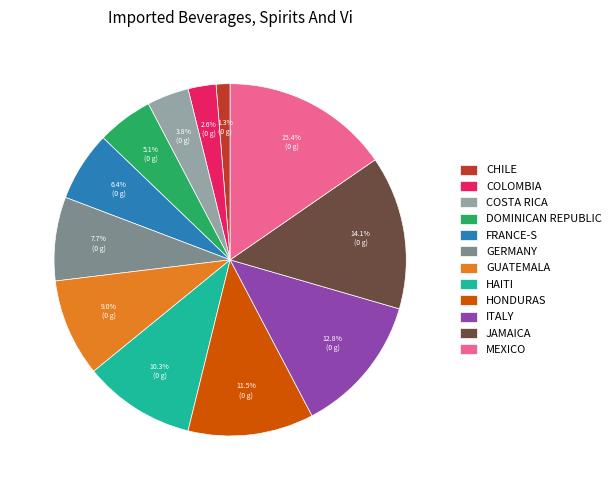

To the nearest percent, what is the difference between the largest and smallest slice percentages?

14%